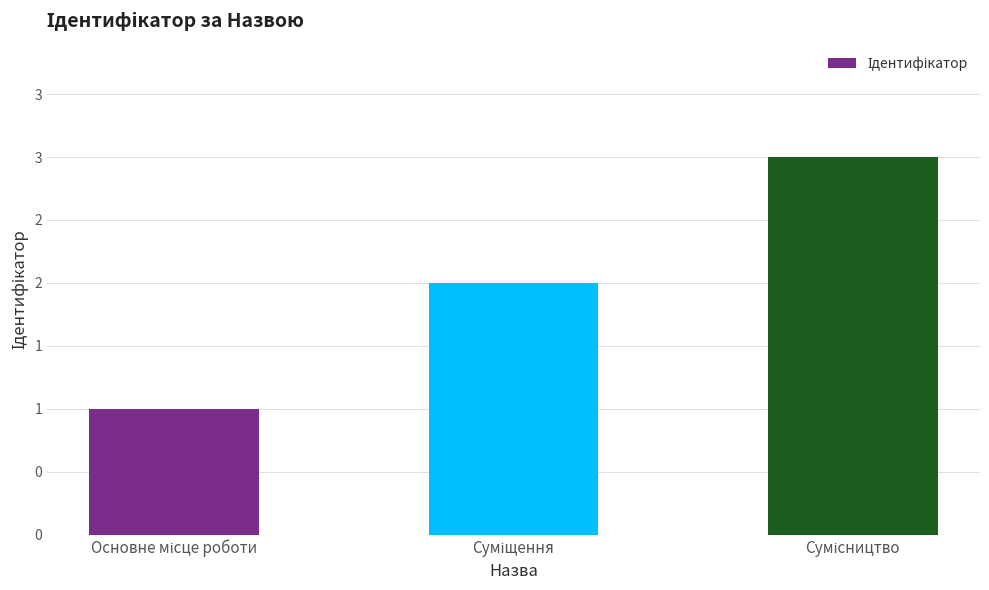

What is the change in value from Основне місце роботи to Сумісництво?

+2